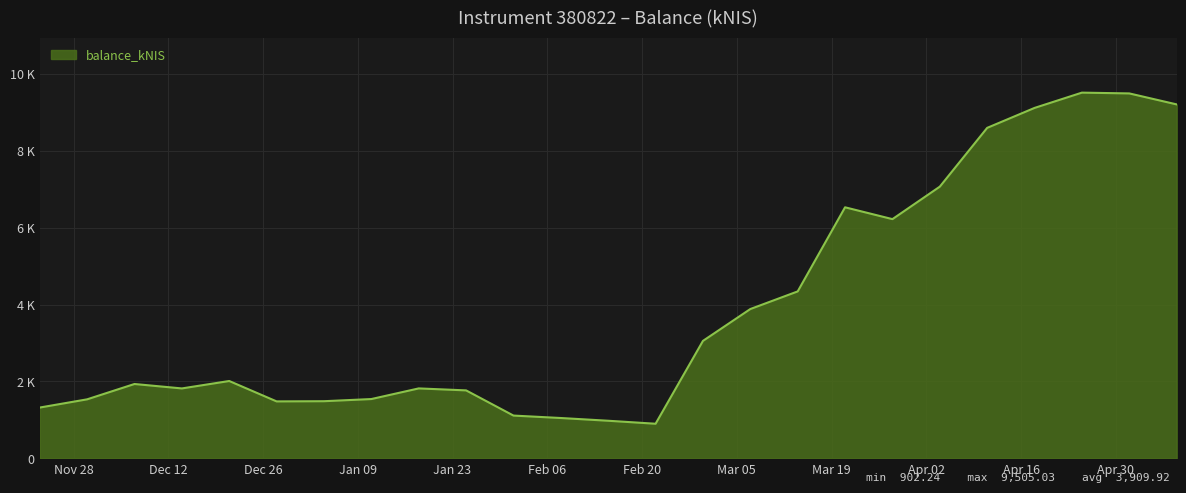

Where does the data first go above 1934?

2023-12-07